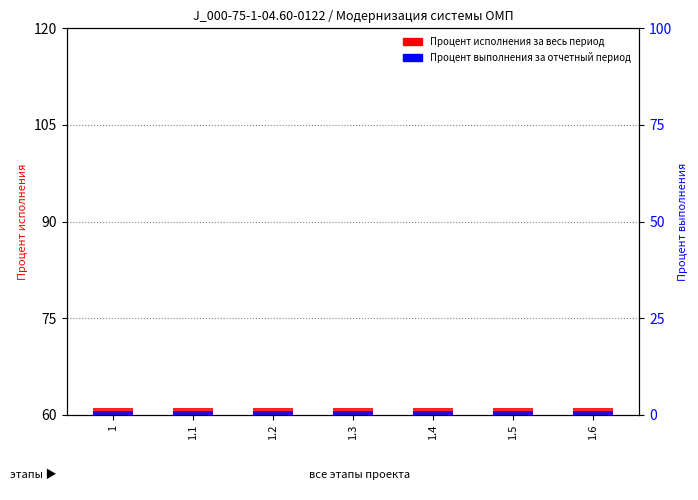

What is the label of the 7th bar from the right?

1